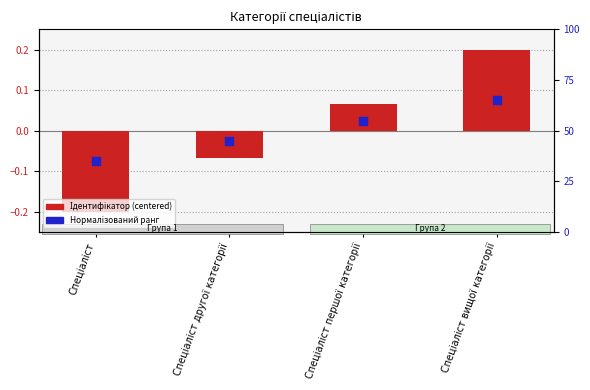

Which series reaches the maximum Y coordinate?

Ідентифікатор (centered)